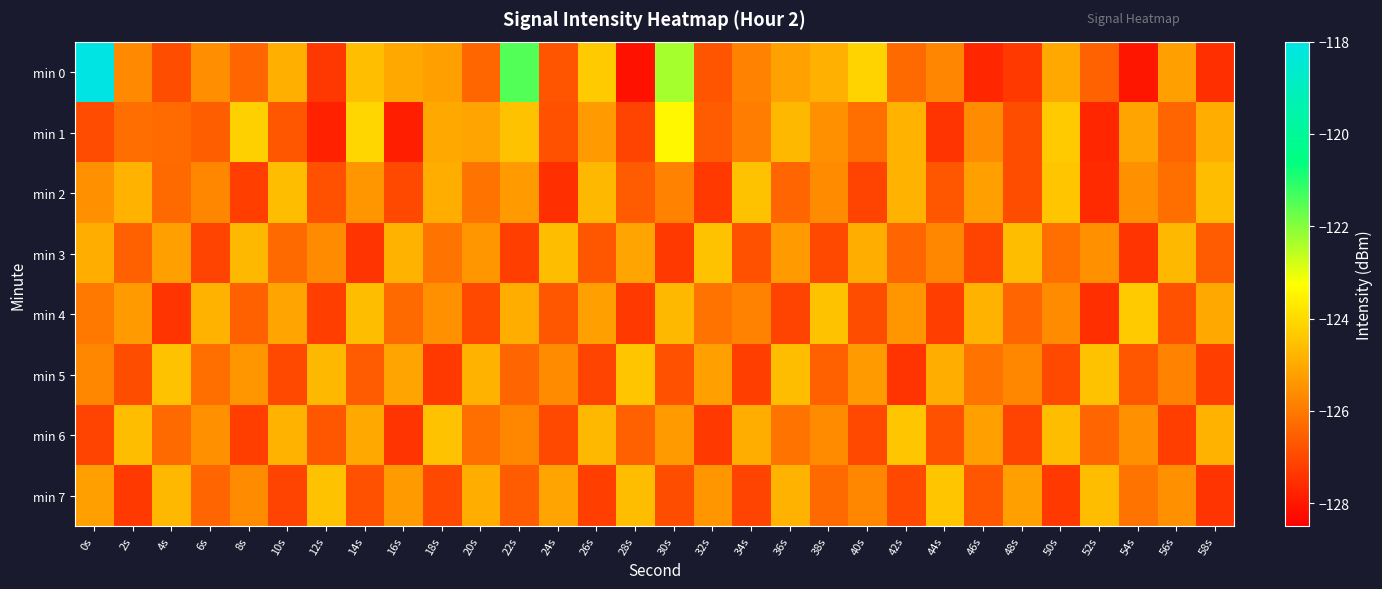

Reading left to right, list all the values displayed in this chart.

min 0: 0s=-118.0	2s=-125.7	4s=-126.9	6s=-125.6	8s=-126.4	10s=-124.9	12s=-127.3	14s=-124.6	16s=-125.0	18s=-125.2	20s=-126.4	22s=-121.5	24s=-126.7	26s=-124.3	28s=-128.1	30s=-122.3	32s=-126.7	34s=-125.8	36s=-125.2	38s=-124.9	40s=-124.1	42s=-126.3	44s=-125.7	46s=-127.7	48s=-127.3	50s=-125.0	52s=-126.5	54s=-128.0	56s=-125.2	58s=-127.5
min 1: 0s=-126.9	2s=-126.2	4s=-126.3	6s=-126.5	8s=-124.2	10s=-126.7	12s=-127.8	14s=-124.1	16s=-127.9	18s=-125.0	20s=-125.1	22s=-124.5	24s=-126.8	26s=-125.3	28s=-127.1	30s=-123.4	32s=-126.6	34s=-125.9	36s=-124.7	38s=-125.5	40s=-126.2	42s=-124.8	44s=-127.4	46s=-125.6	48s=-126.9	50s=-124.3	52s=-127.7	54s=-125.1	56s=-126.4	58s=-124.9
min 2: 0s=-125.5	2s=-124.8	4s=-126.3	6s=-125.7	8s=-127.2	10s=-124.6	12s=-126.8	14s=-125.4	16s=-127.0	18s=-124.9	20s=-126.1	22s=-125.3	24s=-127.5	26s=-124.7	28s=-126.6	30s=-125.8	32s=-127.3	34s=-124.5	36s=-126.4	38s=-125.6	40s=-127.1	42s=-124.8	44s=-126.7	46s=-125.2	48s=-126.9	50s=-124.4	52s=-127.6	54s=-125.5	56s=-126.2	58s=-124.6
min 3: 0s=-124.9	2s=-126.5	4s=-125.2	6s=-127.1	8s=-124.7	10s=-126.3	12s=-125.6	14s=-127.4	16s=-124.8	18s=-126.1	20s=-125.4	22s=-127.2	24s=-124.6	26s=-126.7	28s=-125.1	30s=-127.3	32s=-124.5	34s=-126.8	36s=-125.3	38s=-127.0	40s=-124.9	42s=-126.4	44s=-125.7	46s=-127.1	48s=-124.6	50s=-126.2	52s=-125.5	54s=-127.4	56s=-124.7	58s=-126.6
min 4: 0s=-126.0	2s=-125.3	4s=-127.4	6s=-124.8	8s=-126.5	10s=-125.1	12s=-127.2	14s=-124.6	16s=-126.3	18s=-125.5	20s=-127.0	22s=-124.9	24s=-126.7	26s=-125.2	28s=-127.3	30s=-124.7	32s=-126.1	34s=-125.8	36s=-127.1	38s=-124.5	40s=-126.9	42s=-125.4	44s=-127.2	46s=-124.8	48s=-126.4	50s=-125.6	52s=-127.5	54s=-124.3	56s=-126.8	58s=-125.0
min 5: 0s=-125.7	2s=-126.9	4s=-124.5	6s=-126.2	8s=-125.4	10s=-127.0	12s=-124.7	14s=-126.6	16s=-125.1	18s=-127.3	20s=-124.8	22s=-126.4	24s=-125.6	26s=-127.1	28s=-124.4	30s=-126.8	32s=-125.2	34s=-127.2	36s=-124.6	38s=-126.5	40s=-125.3	42s=-127.4	44s=-124.9	46s=-126.1	48s=-125.7	50s=-127.0	52s=-124.5	54s=-126.7	56s=-125.8	58s=-127.2
min 6: 0s=-127.1	2s=-124.6	4s=-126.3	6s=-125.5	8s=-127.2	10s=-124.8	12s=-126.7	14s=-125.0	16s=-127.4	18s=-124.5	20s=-126.2	22s=-125.7	24s=-127.0	26s=-124.7	28s=-126.5	30s=-125.3	32s=-127.3	34s=-124.9	36s=-126.1	38s=-125.6	40s=-127.0	42s=-124.4	44s=-126.8	46s=-125.2	48s=-127.1	50s=-124.6	52s=-126.4	54s=-125.5	56s=-127.2	58s=-124.8
min 7: 0s=-125.2	2s=-127.3	4s=-124.7	6s=-126.4	8s=-125.6	10s=-127.1	12s=-124.5	14s=-126.8	16s=-125.3	18s=-127.0	20s=-124.9	22s=-126.6	24s=-125.1	26s=-127.2	28s=-124.6	30s=-126.9	32s=-125.4	34s=-127.1	36s=-124.8	38s=-126.3	40s=-125.7	42s=-127.0	44s=-124.4	46s=-126.7	48s=-125.2	50s=-127.3	52s=-124.6	54s=-126.1	56s=-125.5	58s=-127.4